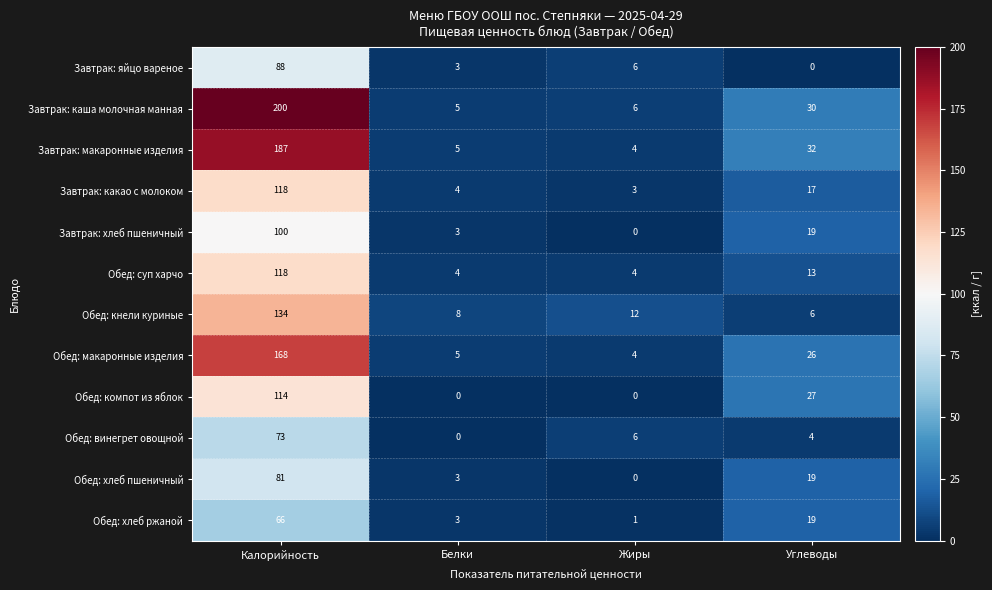

At which label is Обед: кнели куриные closest to 70?

Жиры